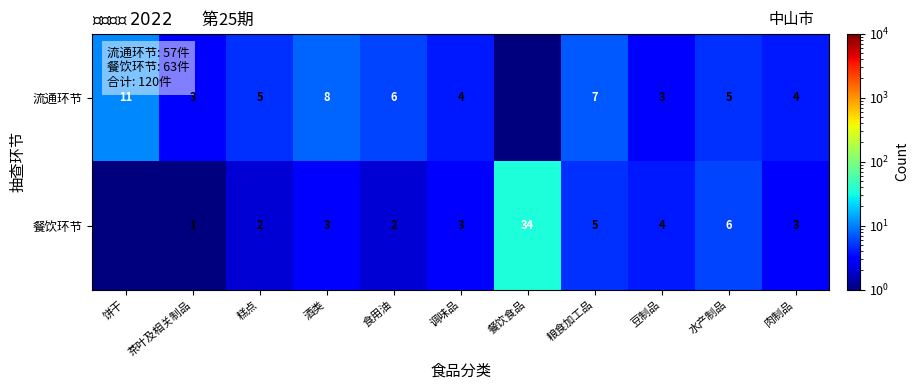

What is the difference between the 餐饮环节 values at 肉制品 and 糕点?

1.0